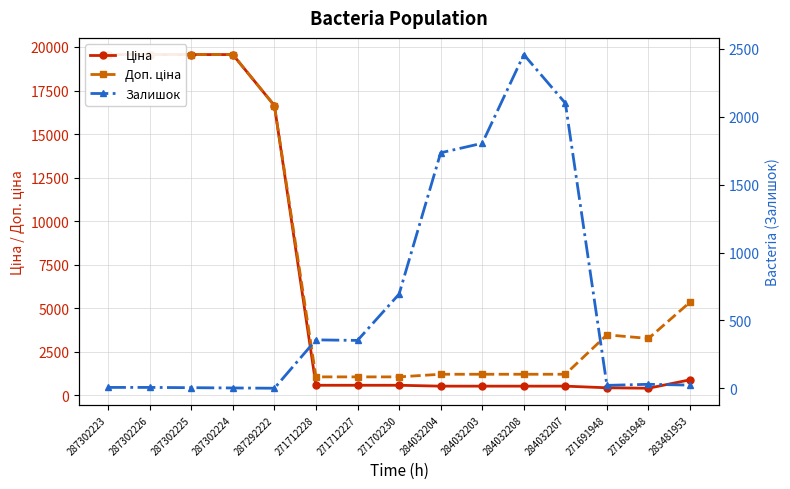

How many series are shown in this chart?

3